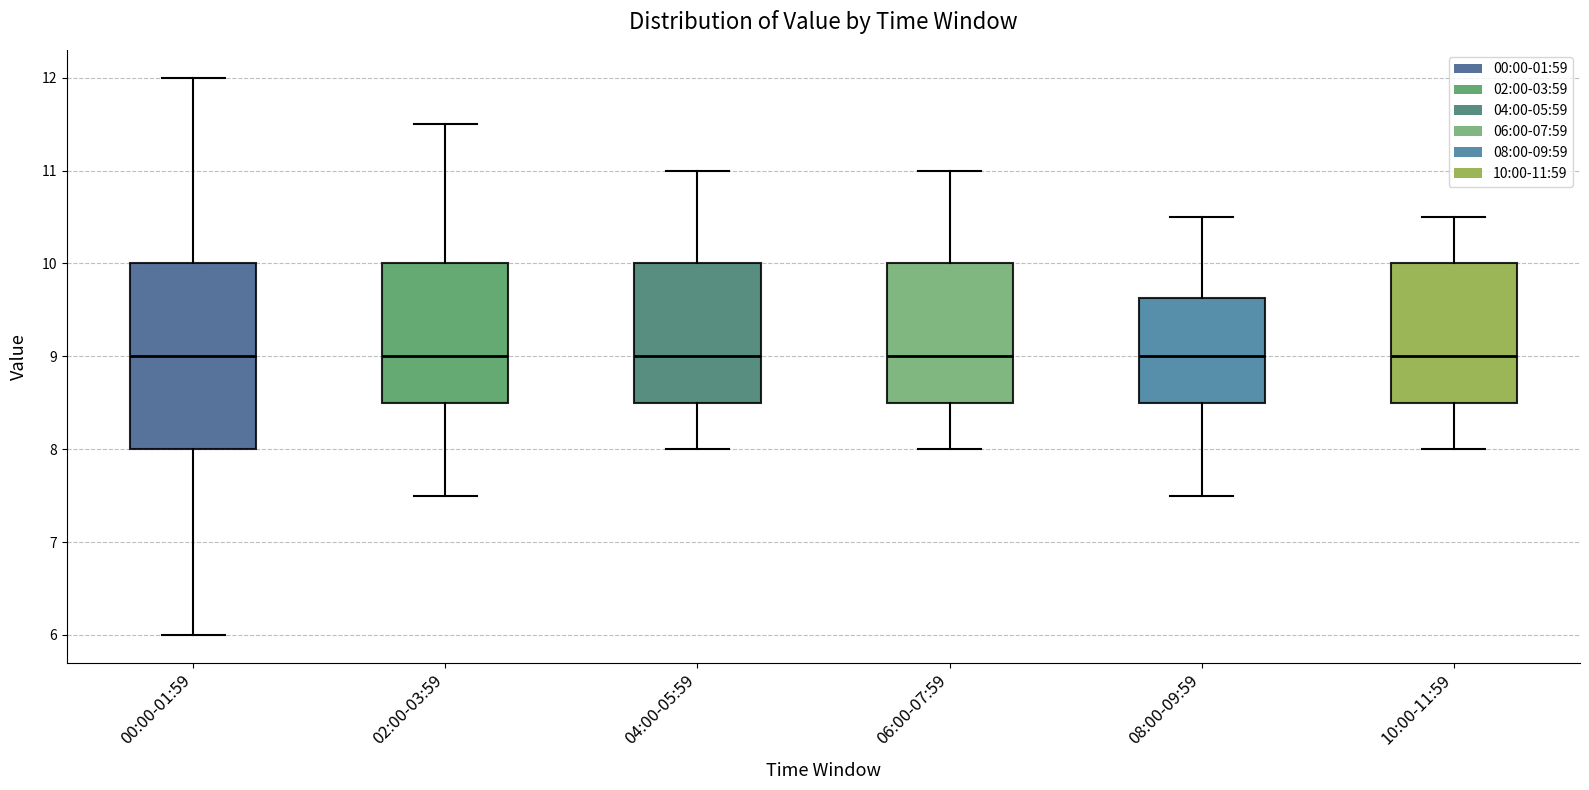

Reading left to right, read every box against the y-axis: the position of its median line, the range the box covers, and the ends of its whiskers. The values are not printed on the chart, so give them approximately, as read against the axis.

00:00-01:59: median 9.0, box 8.0 to 10.0, whiskers 6.0 to 12.0
02:00-03:59: median 9.0, box 8.5 to 10.0, whiskers 7.5 to 11.5
04:00-05:59: median 9.0, box 8.5 to 10.0, whiskers 8.0 to 11.0
06:00-07:59: median 9.0, box 8.5 to 10.0, whiskers 8.0 to 11.0
08:00-09:59: median 9.0, box 8.5 to 9.6, whiskers 7.5 to 10.5
10:00-11:59: median 9.0, box 8.5 to 10.0, whiskers 8.0 to 10.5